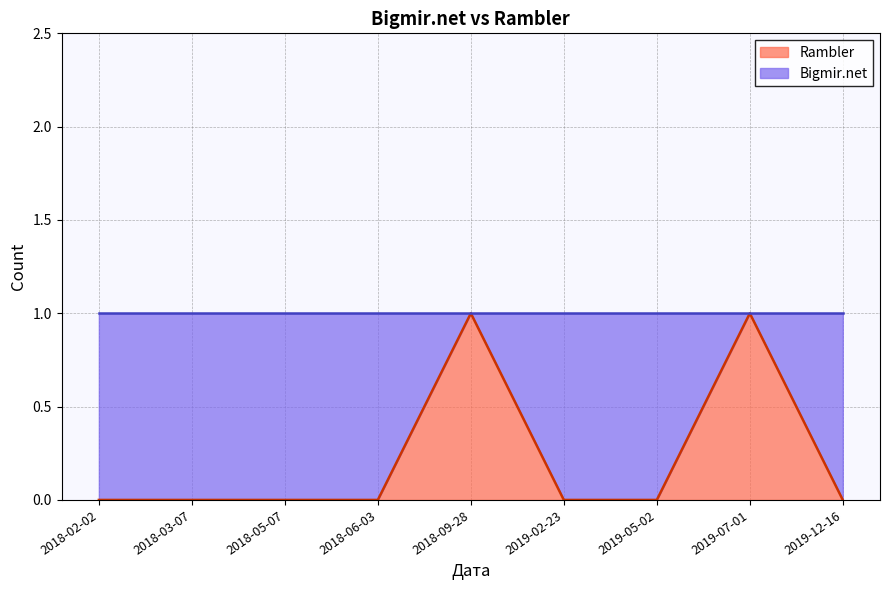

What position from the right is 2019-02-23?

4